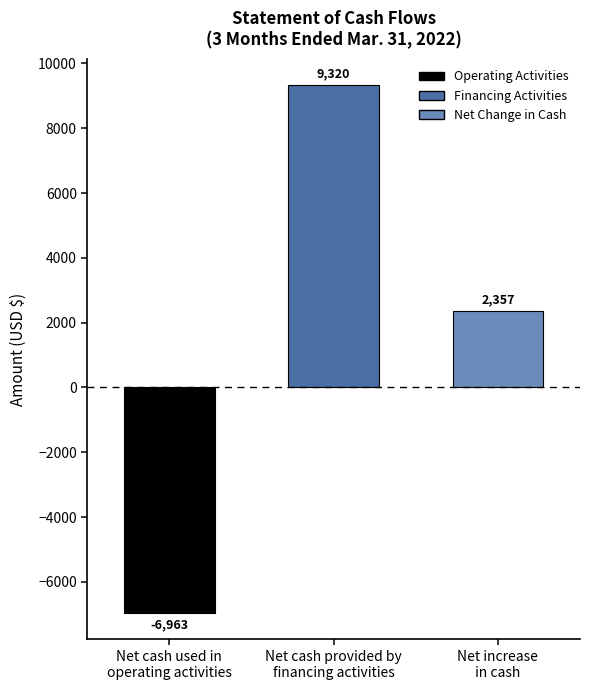

What is the sum of all values?

4714